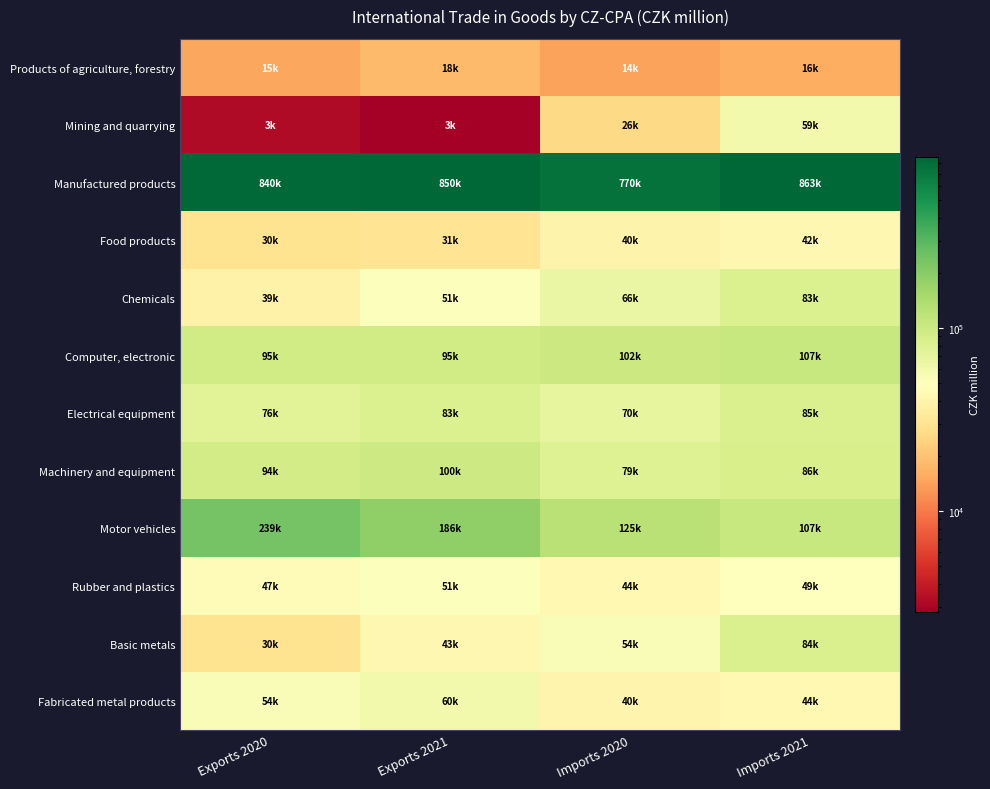

Reading left to right, transcribe all the data shown in this chart.

Products of agriculture, forestry: Exports 2020=14886	Exports 2021=18288	Imports 2020=14071	Imports 2021=15844
Mining and quarrying: Exports 2020=3273	Exports 2021=2807	Imports 2020=25761	Imports 2021=59109
Manufactured products: Exports 2020=839725	Exports 2021=850466	Imports 2020=770051	Imports 2021=862727
Food products: Exports 2020=29561	Exports 2021=30716	Imports 2020=39948	Imports 2021=42279
Chemicals: Exports 2020=38780	Exports 2021=51059	Imports 2020=66395	Imports 2021=82932
Computer, electronic: Exports 2020=94750	Exports 2021=94727	Imports 2020=101646	Imports 2021=107413
Electrical equipment: Exports 2020=76339	Exports 2021=82752	Imports 2020=69913	Imports 2021=85153
Machinery and equipment: Exports 2020=94032	Exports 2021=99541	Imports 2020=79093	Imports 2021=86291
Motor vehicles: Exports 2020=238666	Exports 2021=186489	Imports 2020=125137	Imports 2021=106538
Rubber and plastics: Exports 2020=47012	Exports 2021=50819	Imports 2020=43866	Imports 2021=49383
Basic metals: Exports 2020=29735	Exports 2021=42663	Imports 2020=53612	Imports 2021=84375
Fabricated metal products: Exports 2020=53573	Exports 2021=59581	Imports 2020=40336	Imports 2021=43819